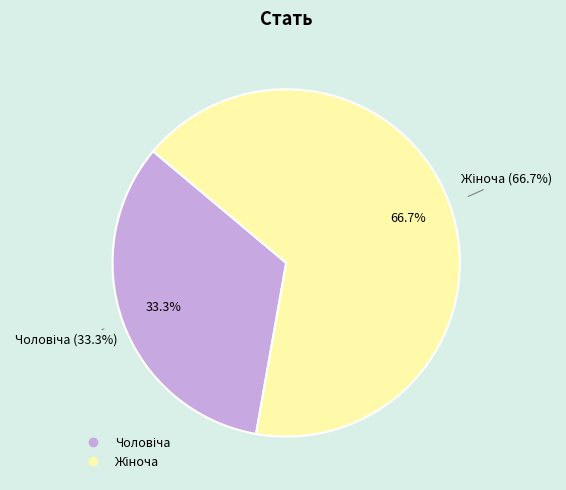

True or false: Чоловіча accounts for 24% of the total.

False